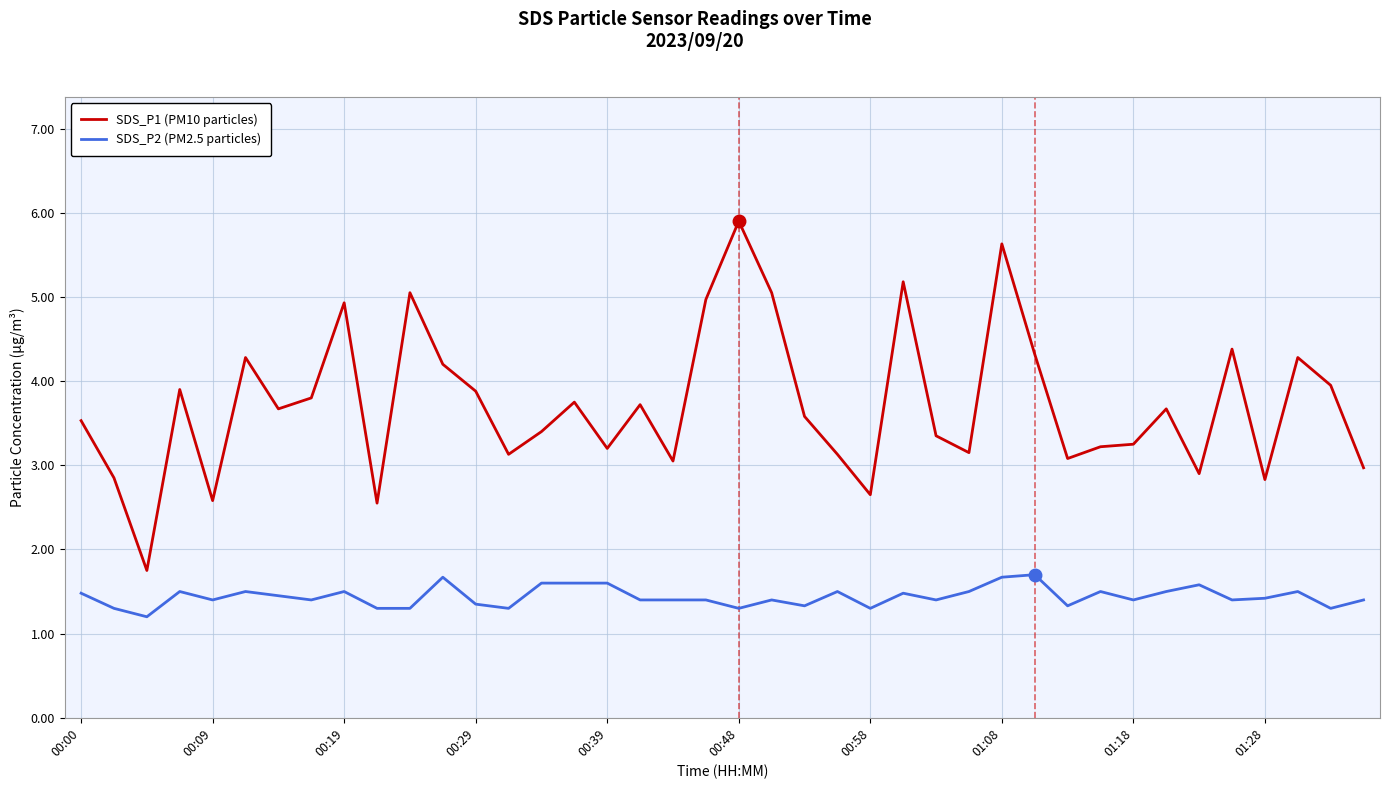

What is the maximum value for SDS_P2 (PM2.5 particles)?

1.7